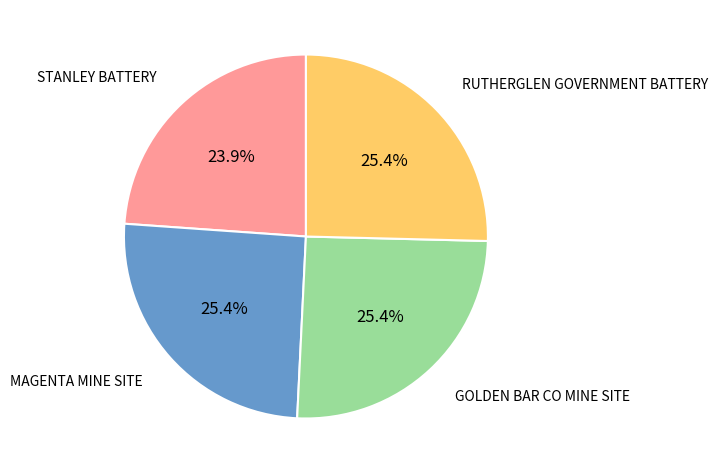

Does any single category account for the majority?

No